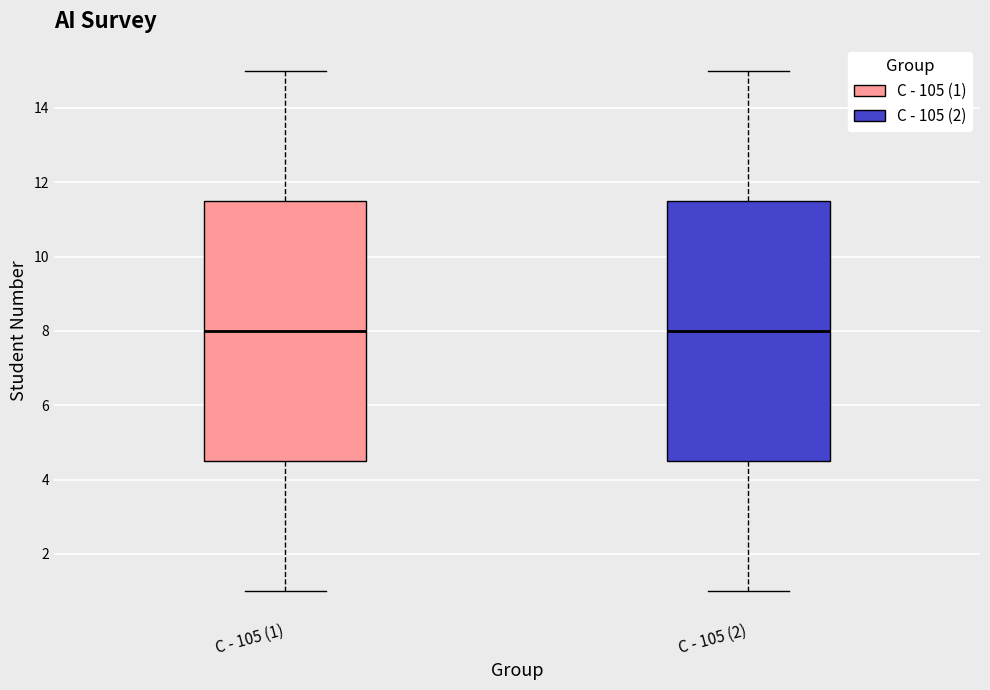

Reading left to right, transcribe this box plot: for each box, give where its median line is, the range the box spans, and where its two whiskers end, as read against the y-axis. The values are not printed on the chart, so give them approximately, as read against the axis.

С - 105 (1): median 8.0, box 4.6 to 11.6, whiskers 1.0 to 15.0
С - 105 (2): median 8.0, box 4.6 to 11.6, whiskers 1.0 to 15.0